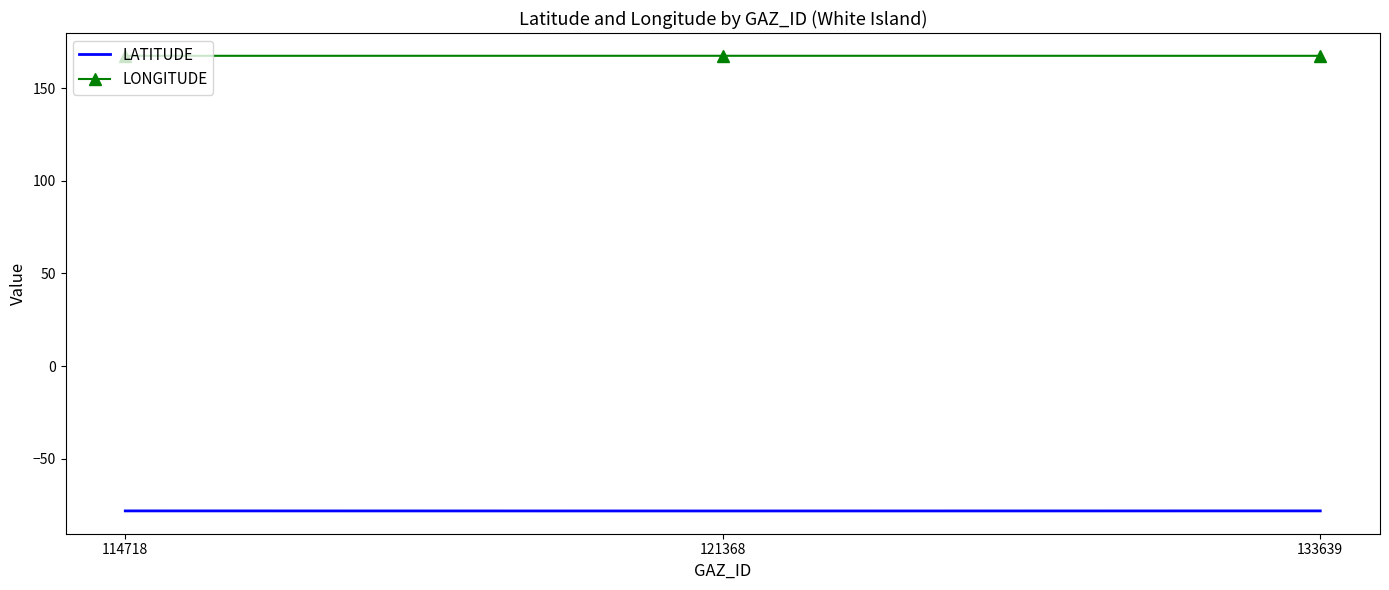

What is the spread (max minus min) of values at 114718?

245.5